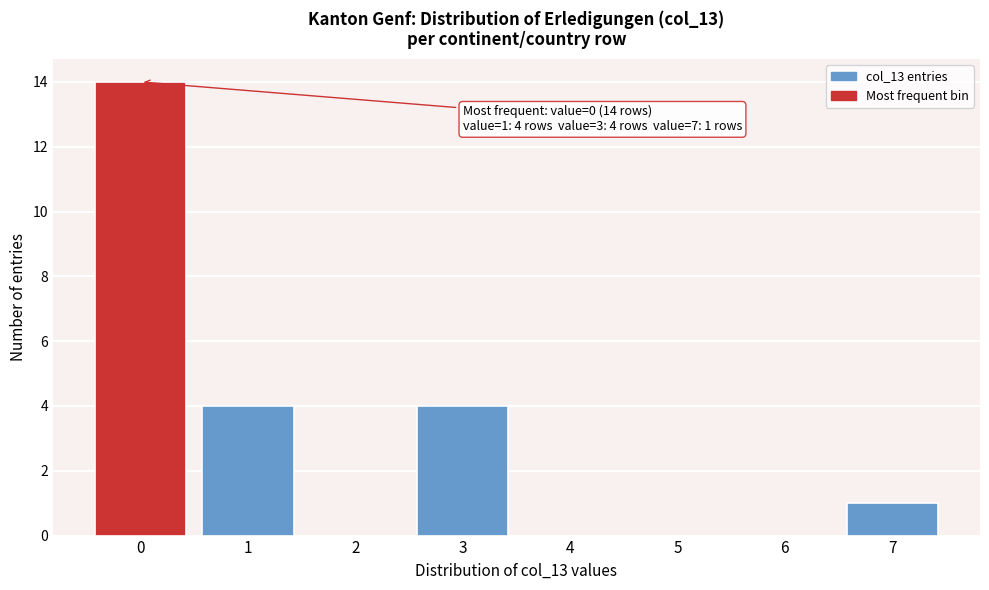

Reading left to right, list all the values displayed in this chart.

0=14	1=4	2=0	3=4	4=0	5=0	6=0	7=1